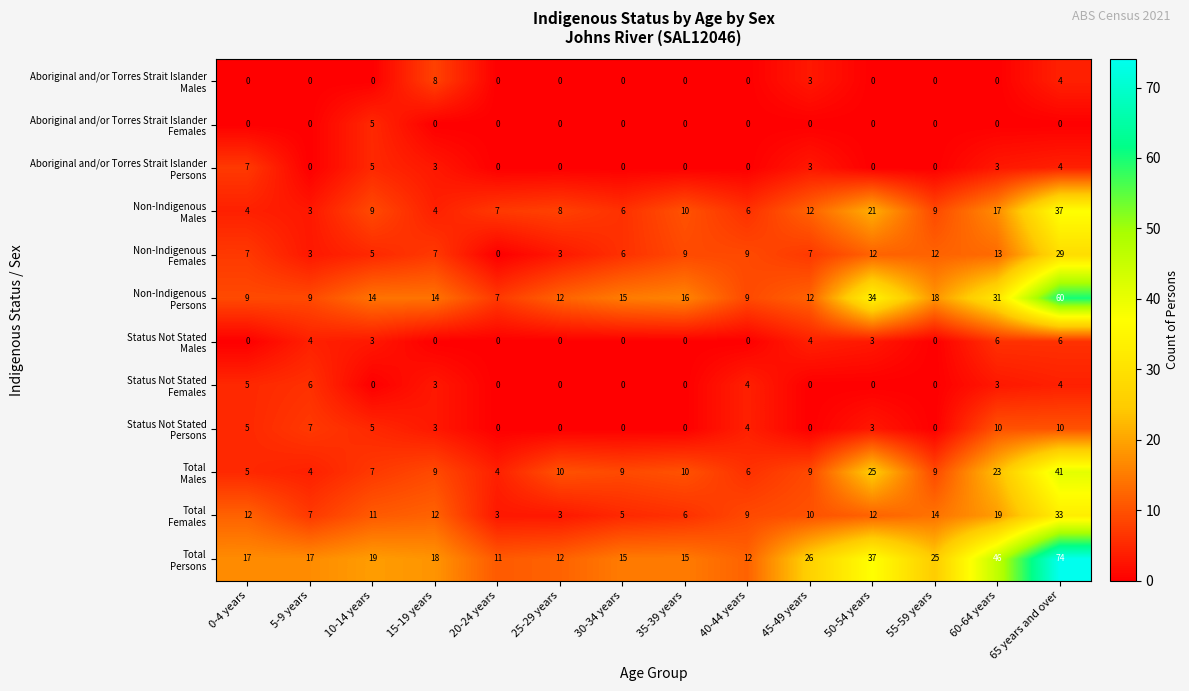

What is the total value across all series at 65 years and over?

302